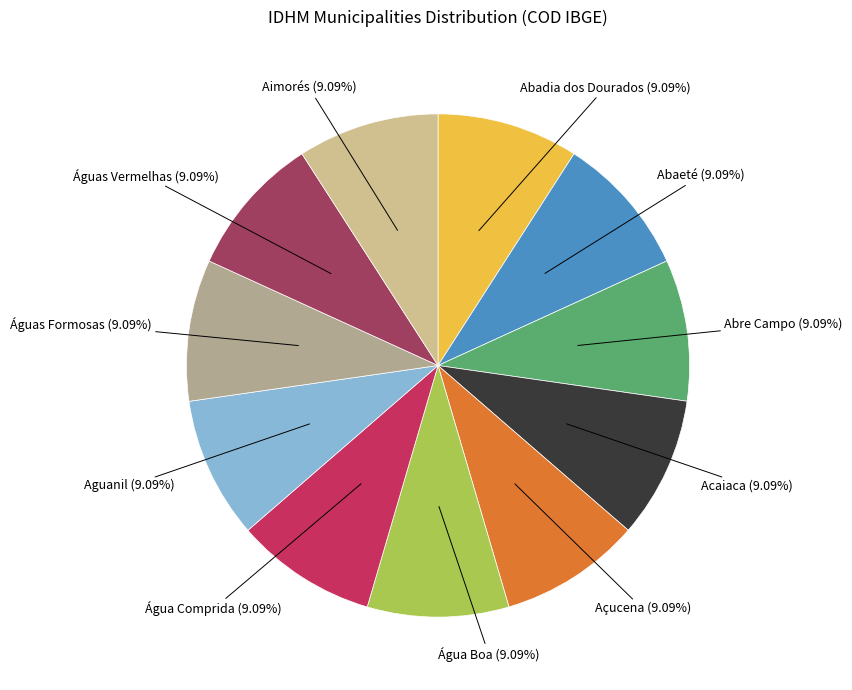

Is there a majority slice in this chart?

No